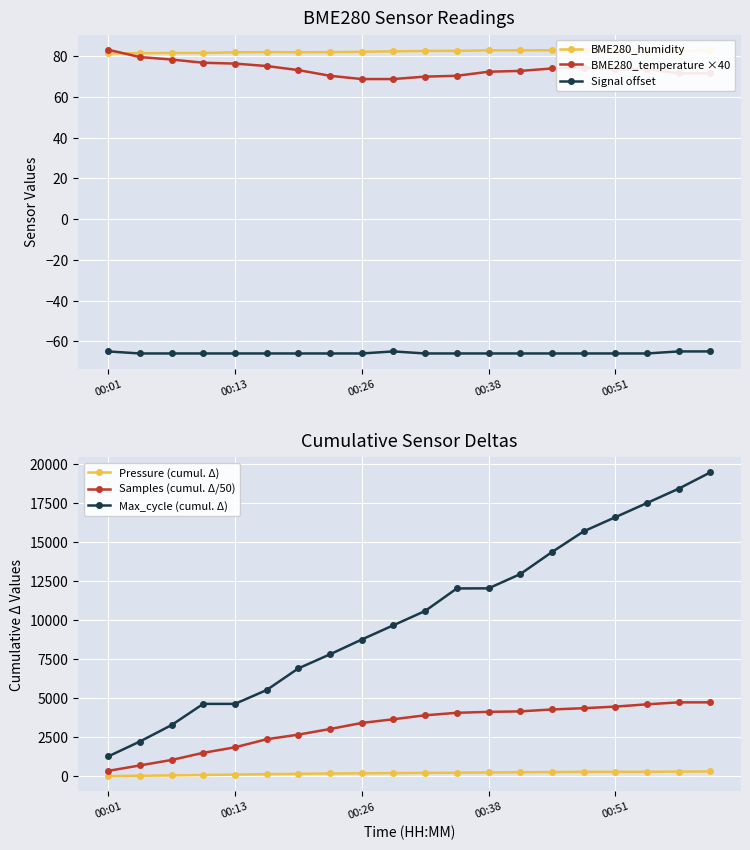

What position from the left is 00:01?

1